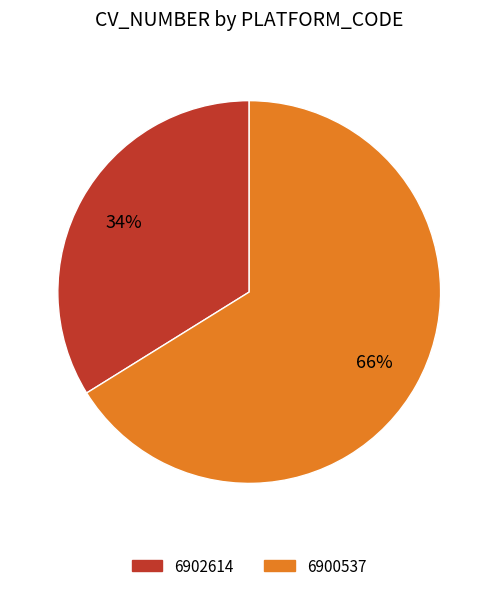

To the nearest percent, what percentage of the pie is 6902614?

34%